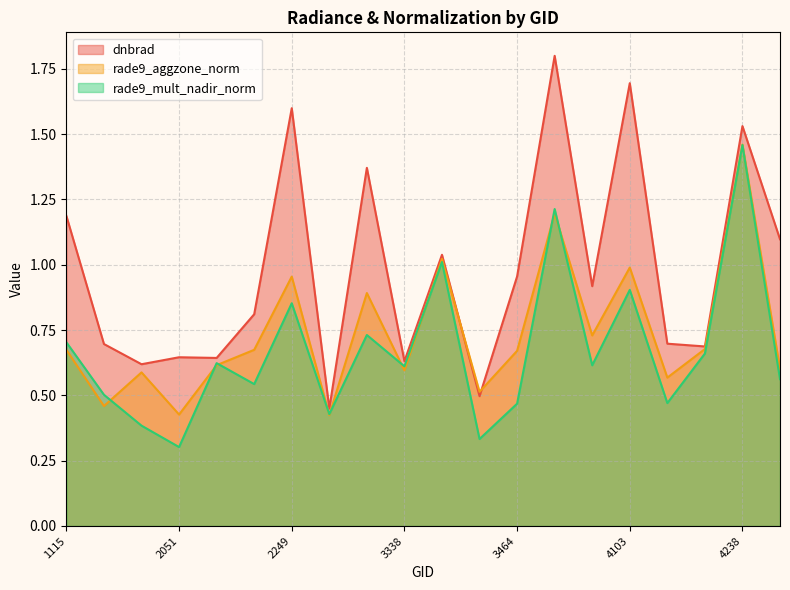

At how many categories does at least one series exceed 0?

20